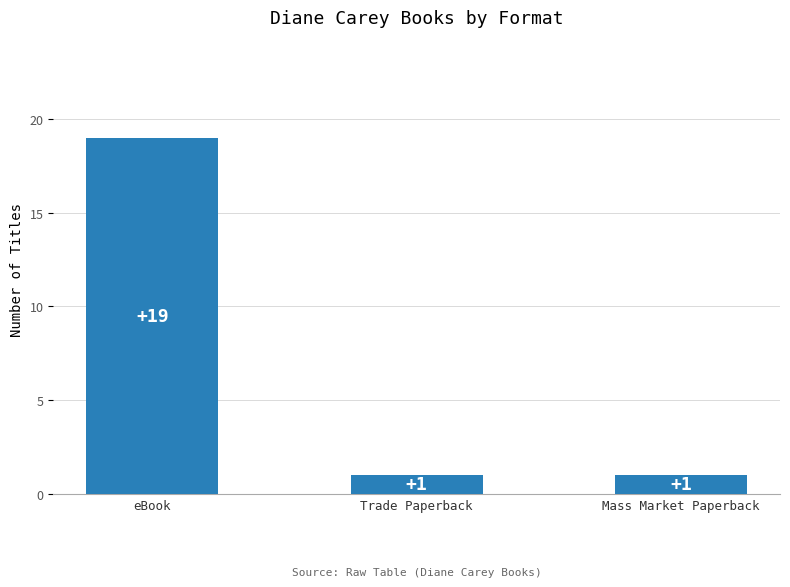

What is the maximum value shown in the chart?

19